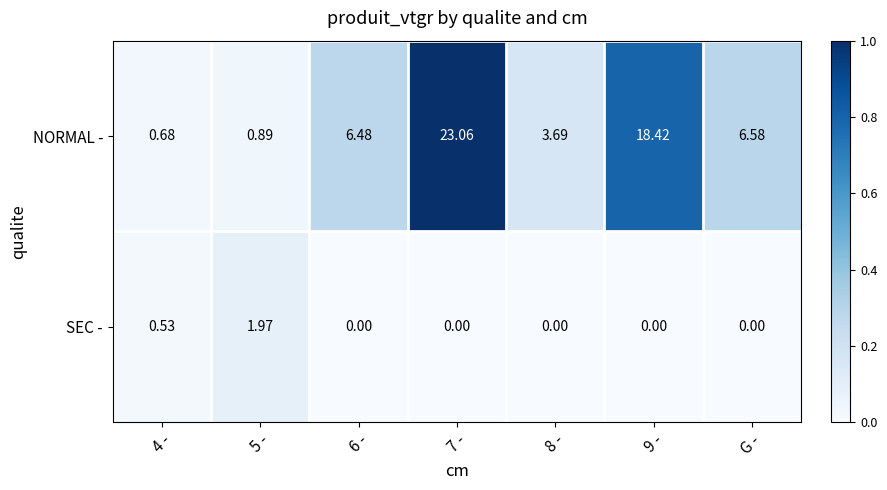

Which series changed the most between 5 - and 6 -?

NORMAL -